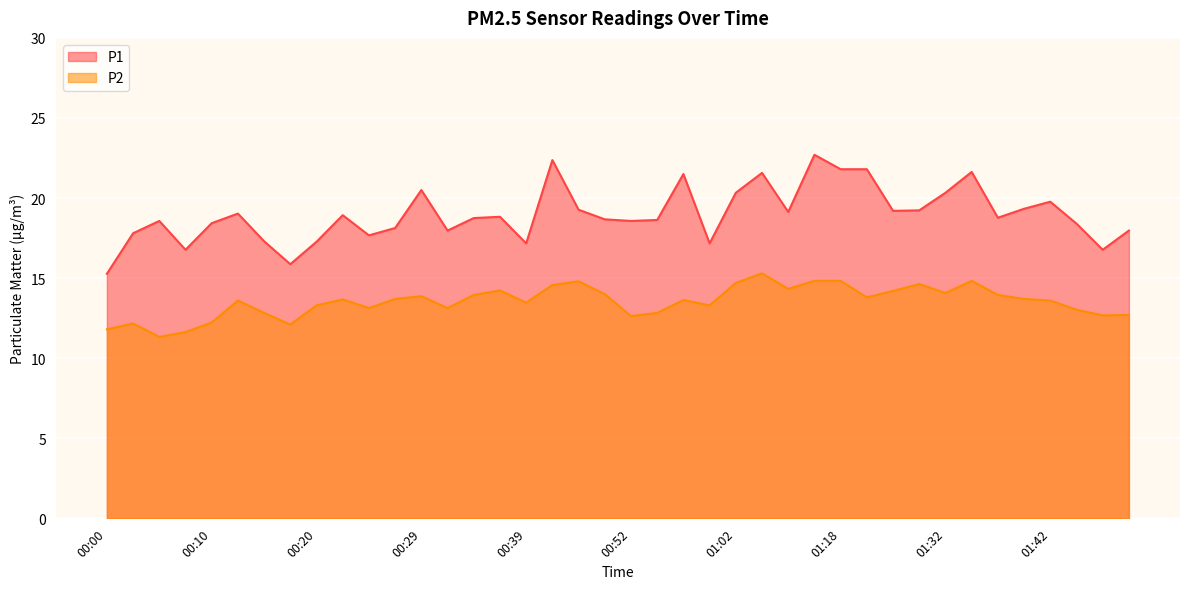

How many lines are shown in the chart?

2